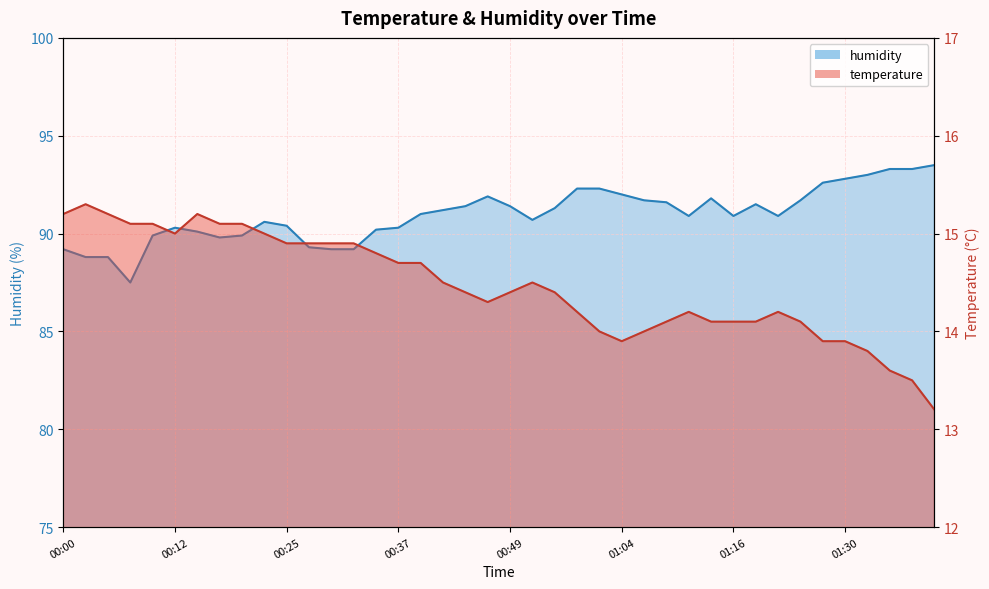

How many data points does each series have?

40